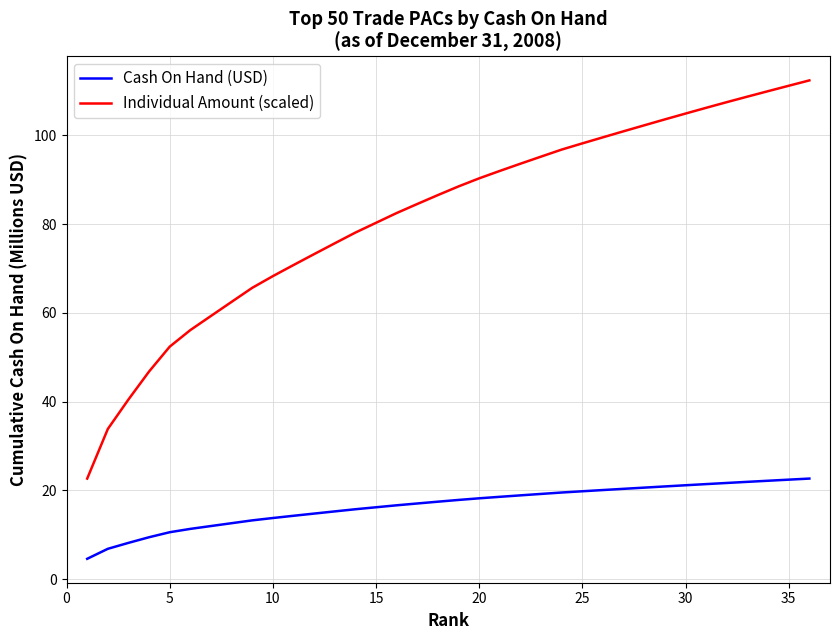

What is the difference between the maximum and minimum values in the Cash On Hand (USD) series?

18.1